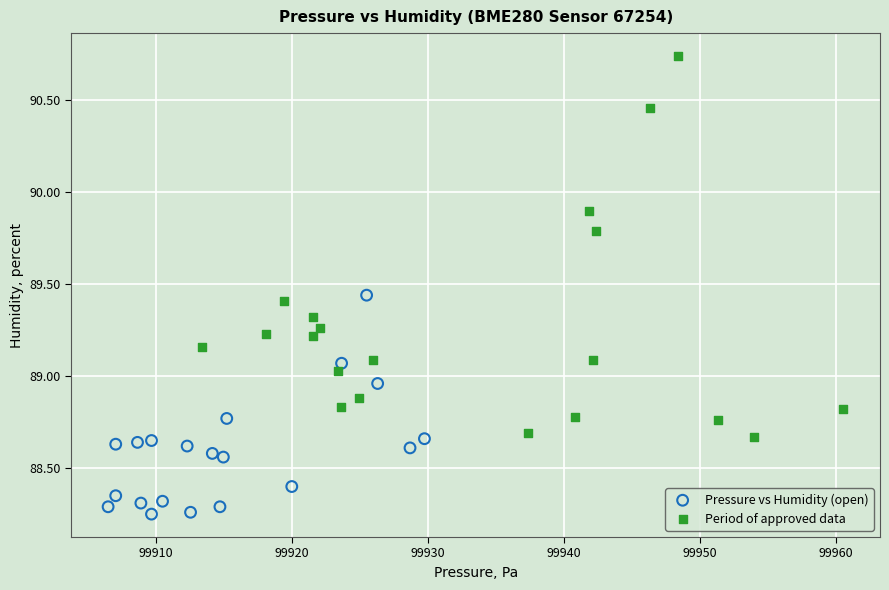

Which series has the largest Y range (max minus min)?

Period of approved data